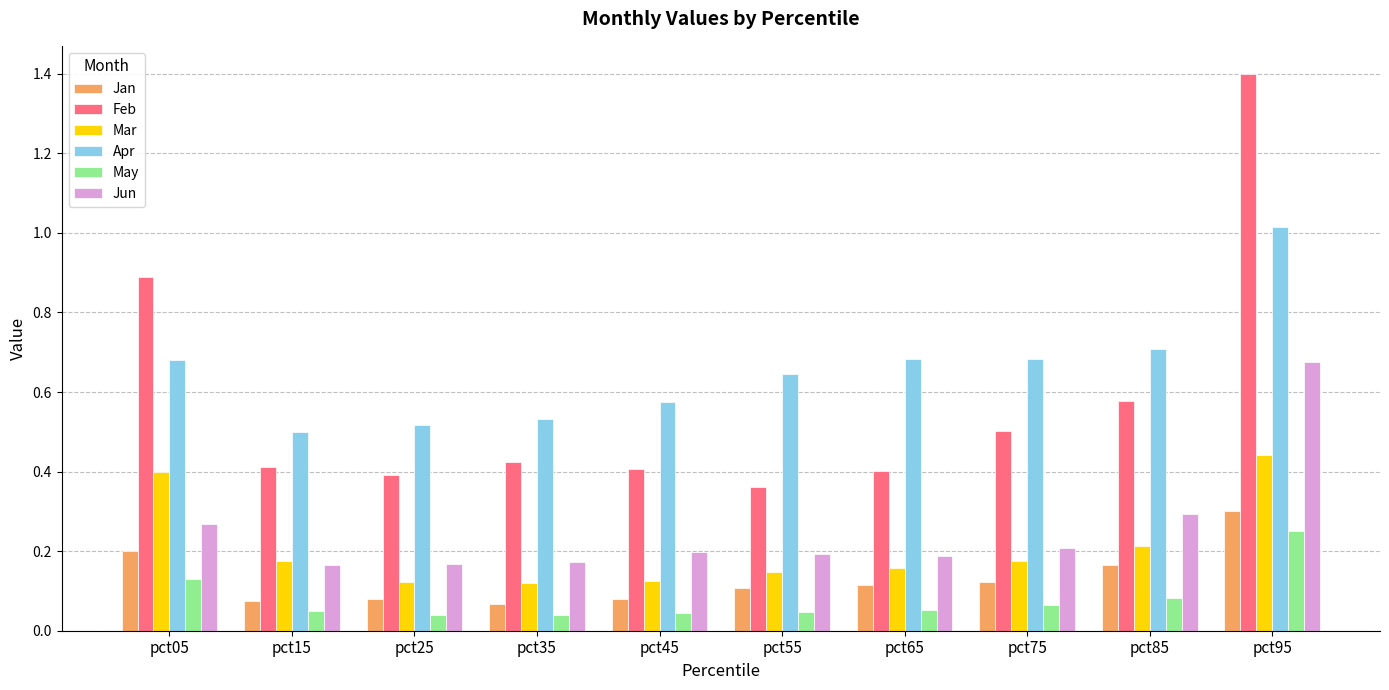

What is the sum of all Jan values?

1.3